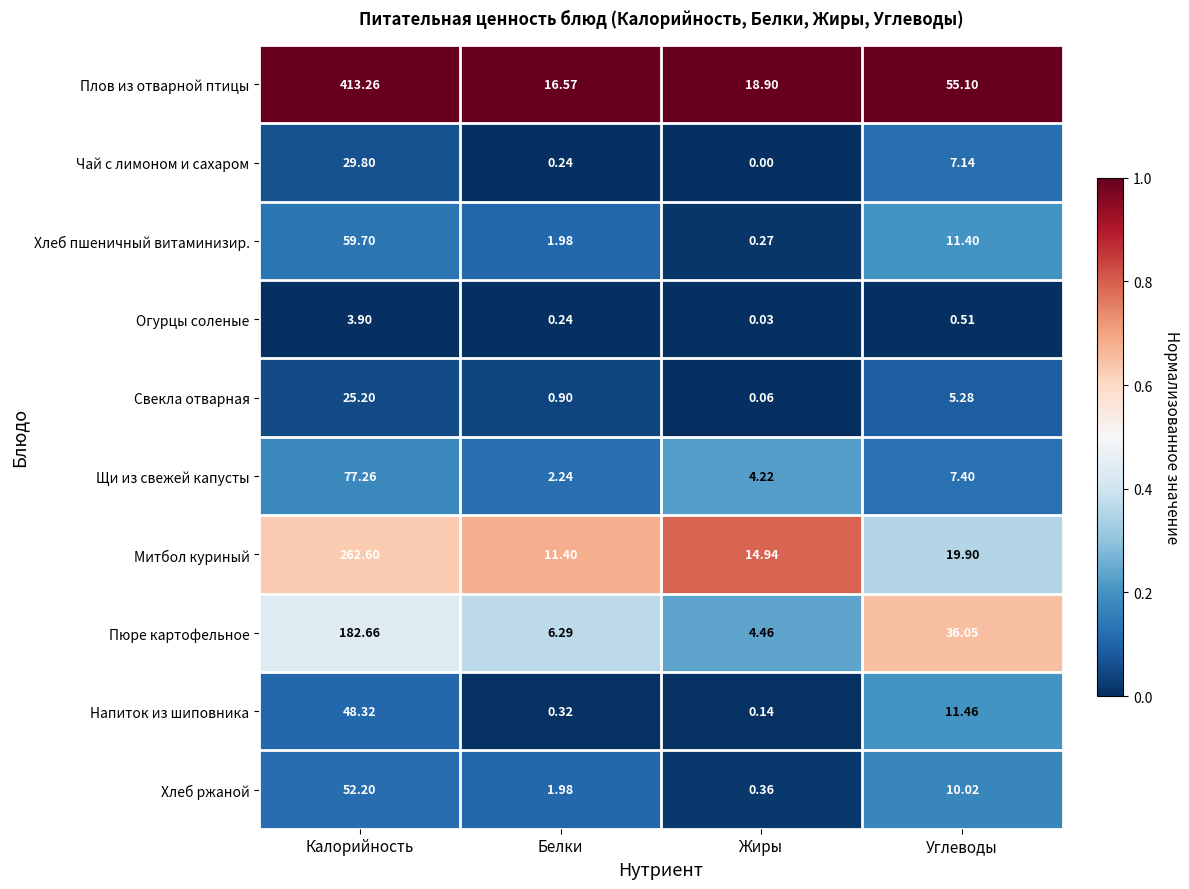

What is the maximum value shown in the chart?

413.3